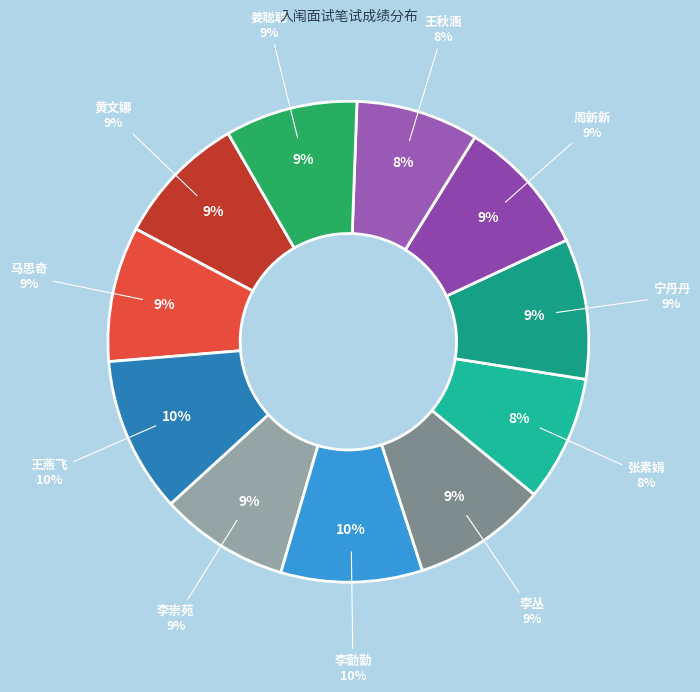

True or false: 王秋涵 accounts for 1% of the total.

False